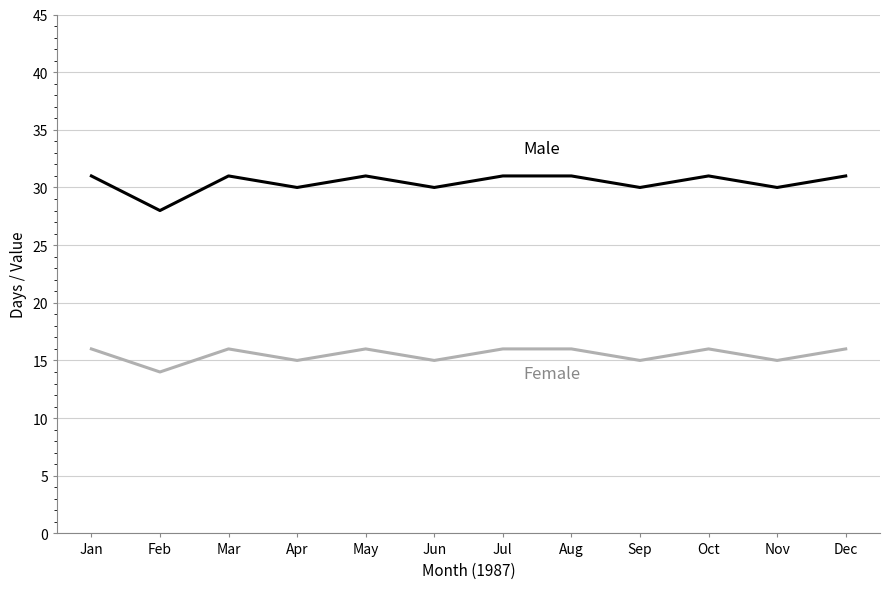

What is the total value across all series at Aug?

47